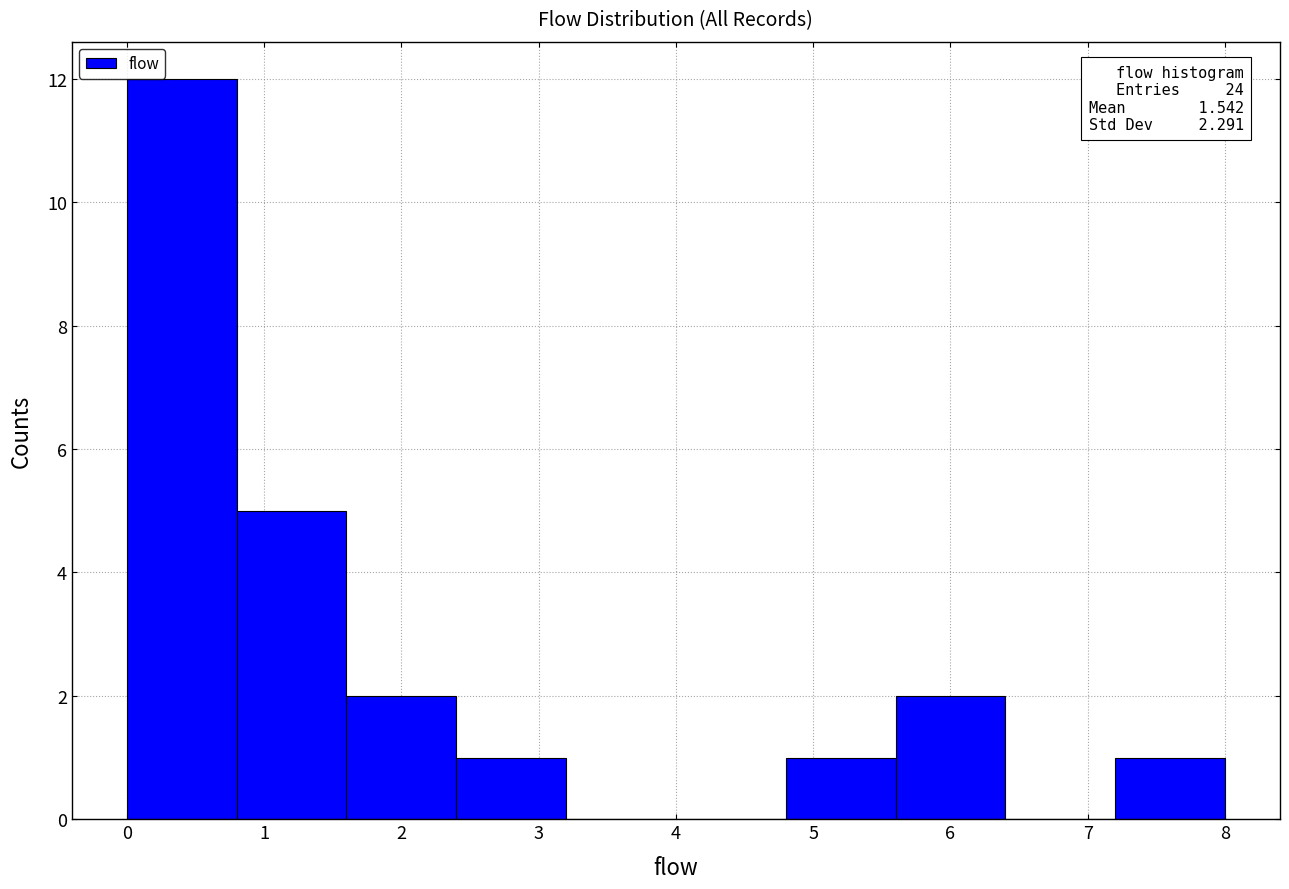

Which range on the x-axis has the tallest bar?

0.0 to 0.8